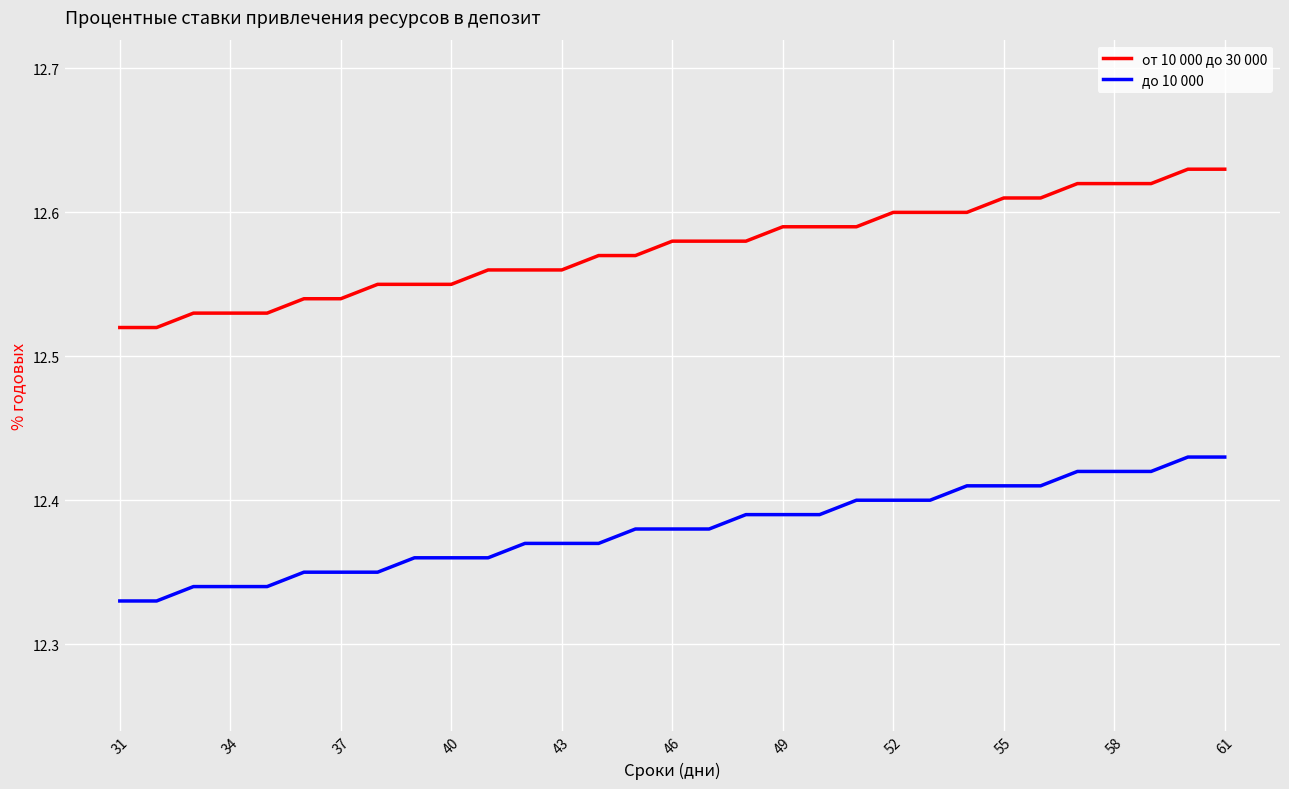

True or false: от 10 000 до 30 000 and до 10 000 intersect in this chart.

False